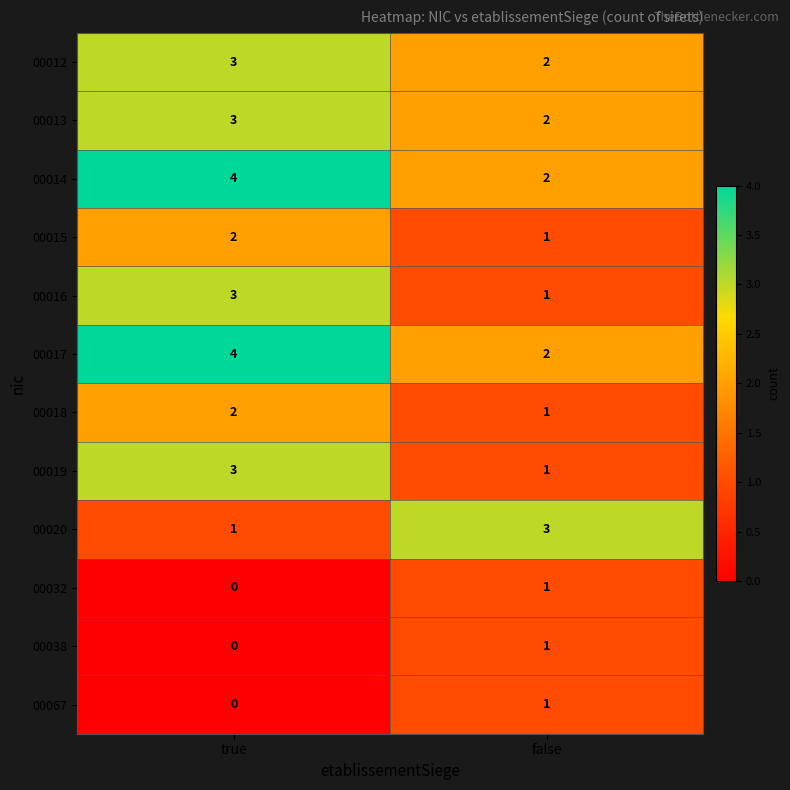

What is the spread (max minus min) of values at false?

2